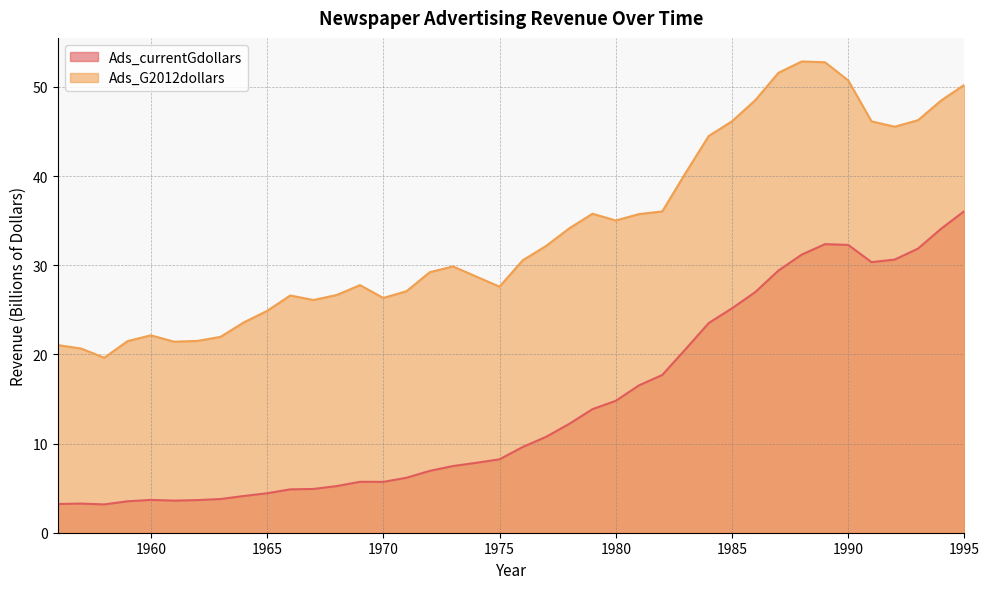

At which category is the sum across all series the highest?

1995